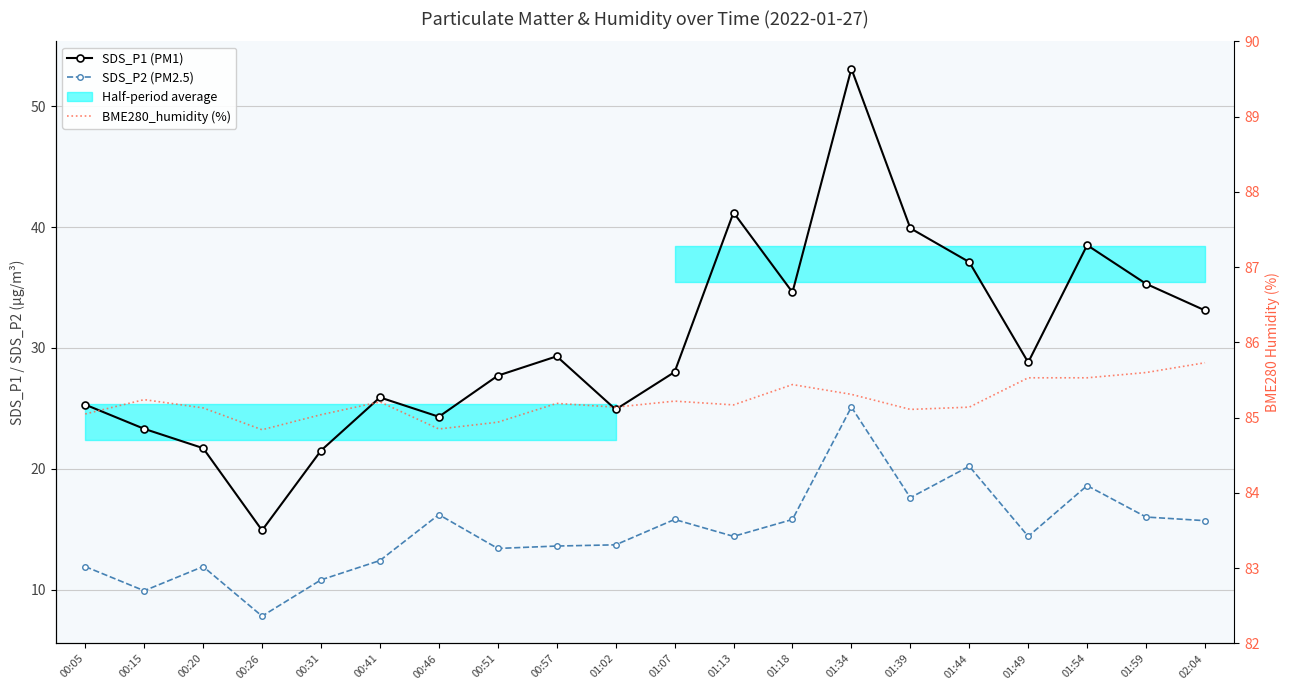

Rank the categories by SDS_P2 (PM2.5) value from lowest to highest.

00:26, 00:15, 00:31, 00:05, 00:20, 00:41, 00:51, 00:57, 01:02, 01:13, 01:49, 02:04, 01:07, 01:18, 01:59, 00:46, 01:39, 01:54, 01:44, 01:34